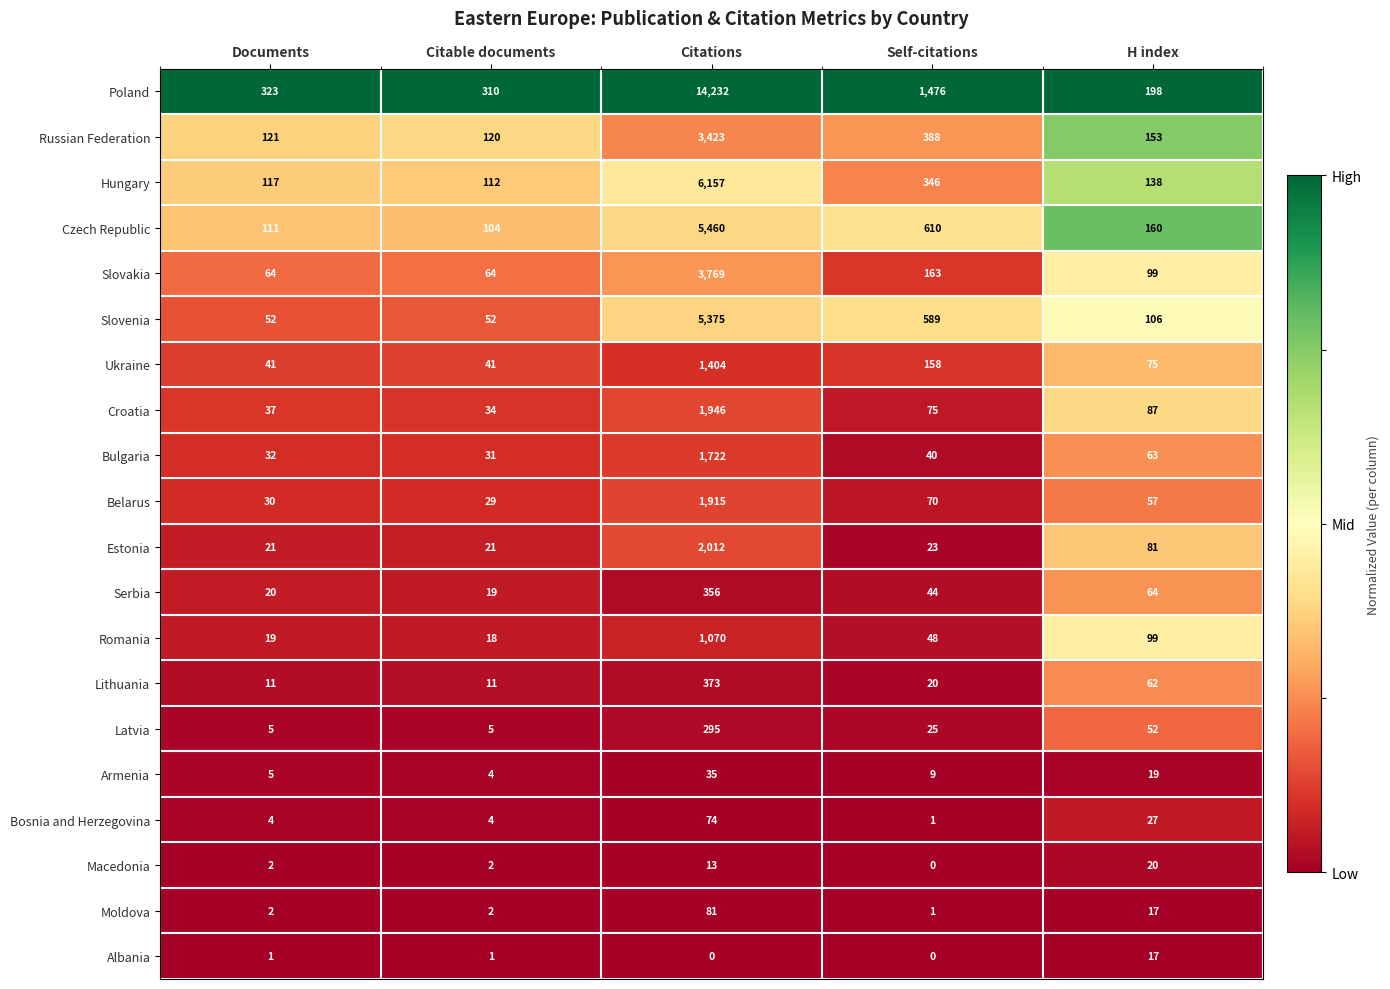

At which label is Macedonia closest to 10?

Citations